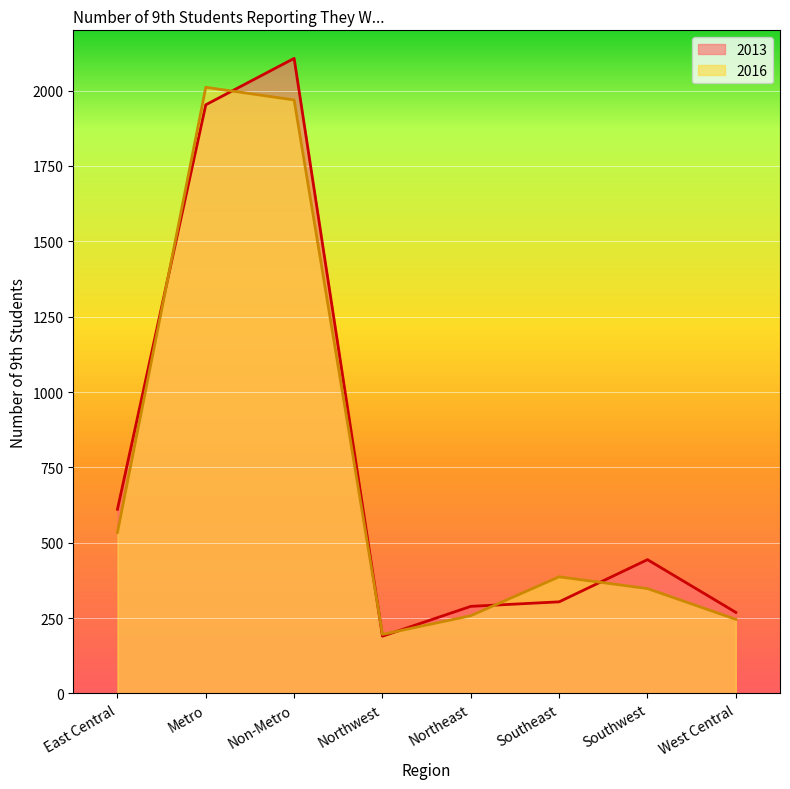

True or false: 2016 and 2013 cross at least once.

True